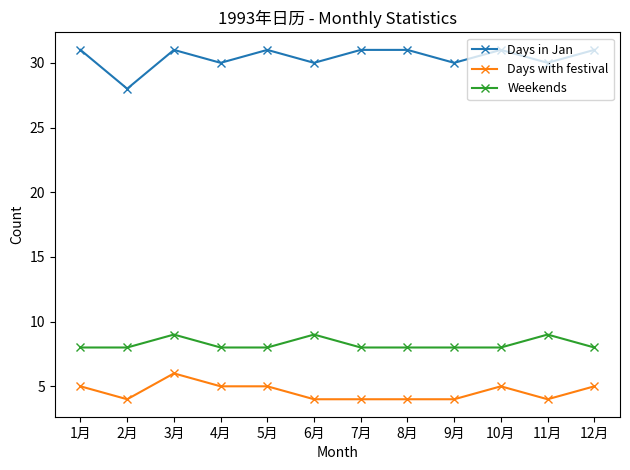

True or false: Weekends and Days in Jan intersect in this chart.

False